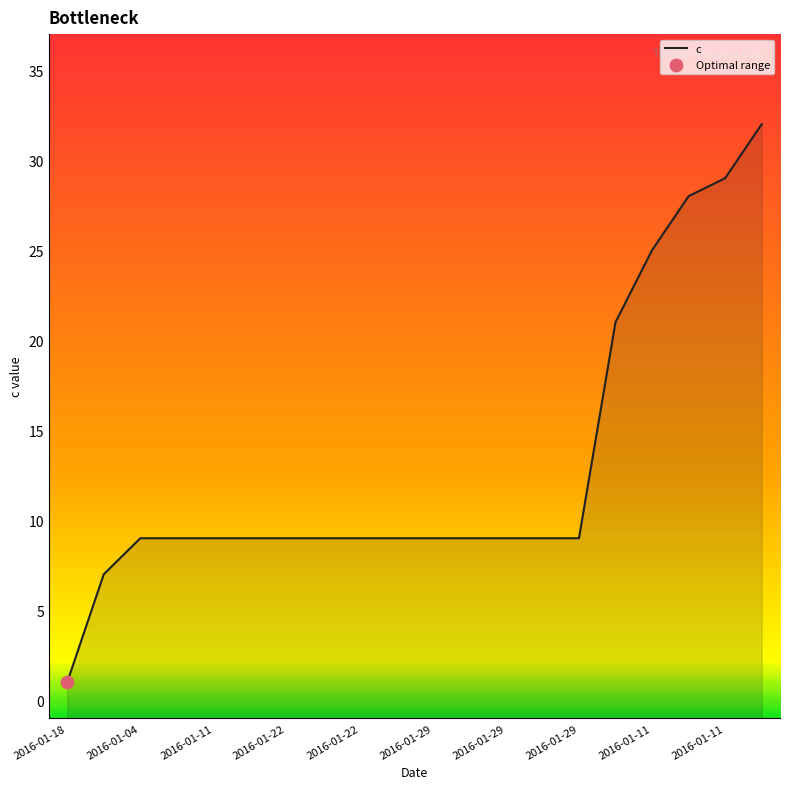

What is the ratio of the value at 2016-01-22 to the value at 19?

0.3